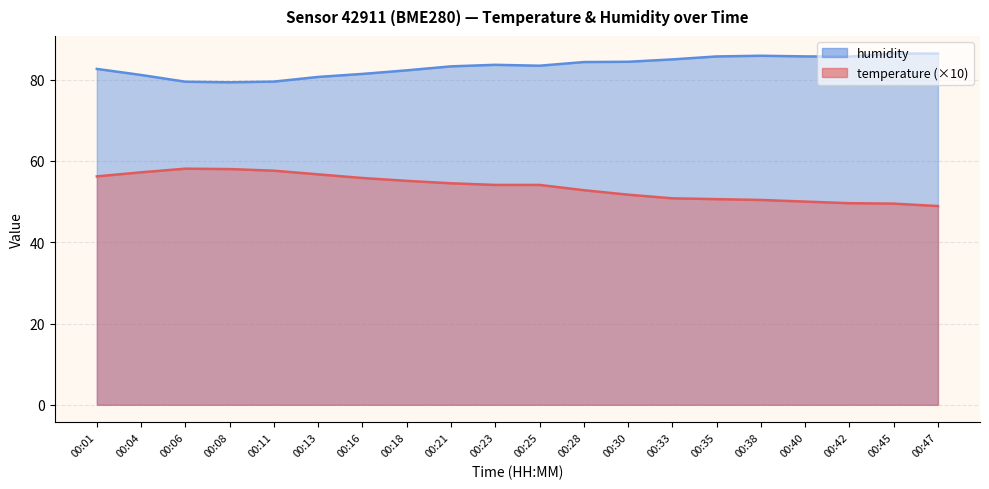

How many data points does each series have?

20